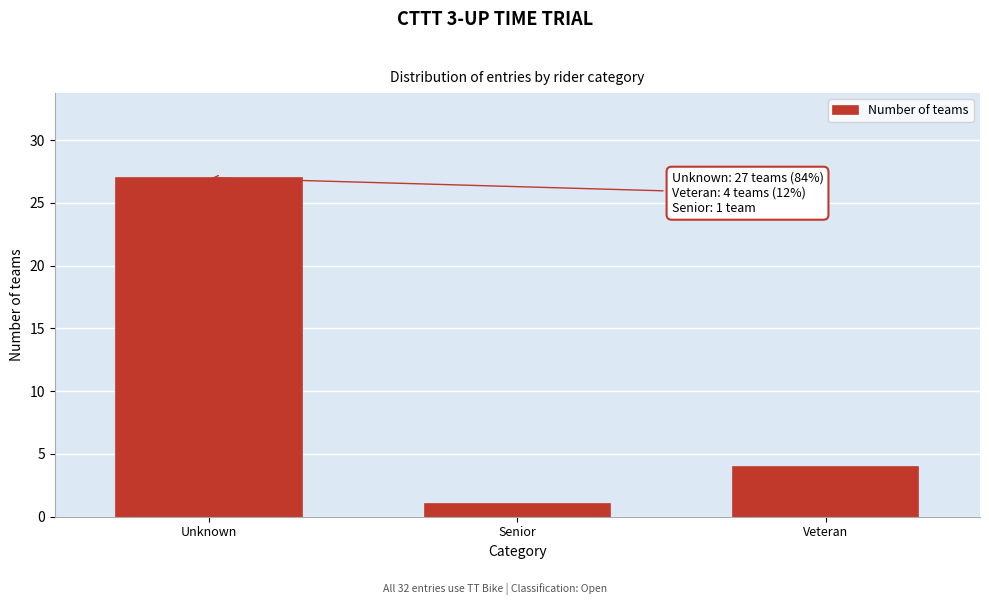

Reading right to left, transcribe all the data shown in this chart.

4	1	27